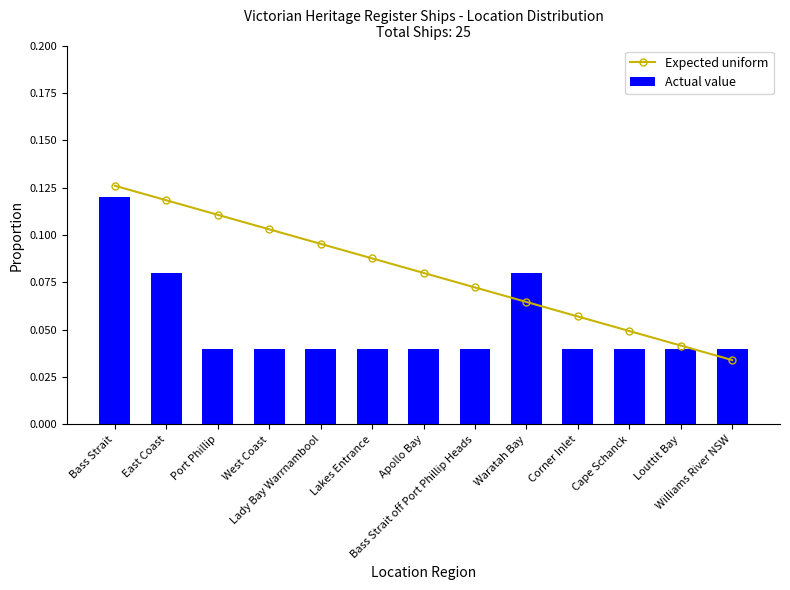

Where is Expected uniform nearest to the value 0?

Williams River NSW